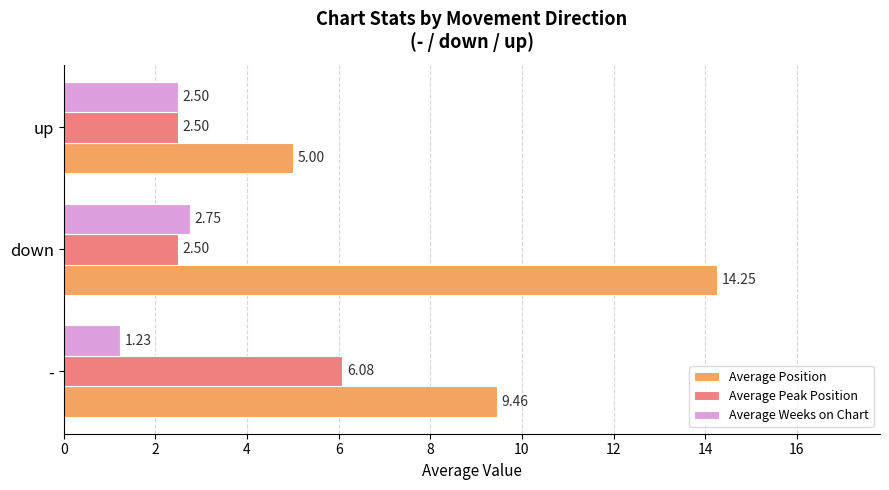

Which label corresponds to the largest value in the chart?

down